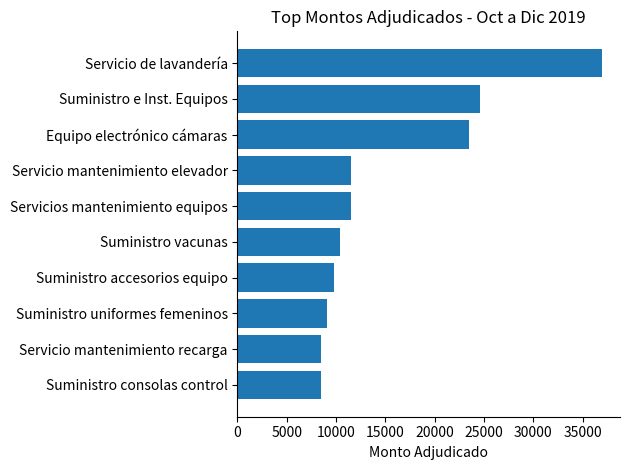

Approximately how many times larger is the value at Servicio mantenimiento elevador compared to Servicio mantenimiento recarga?

1.4